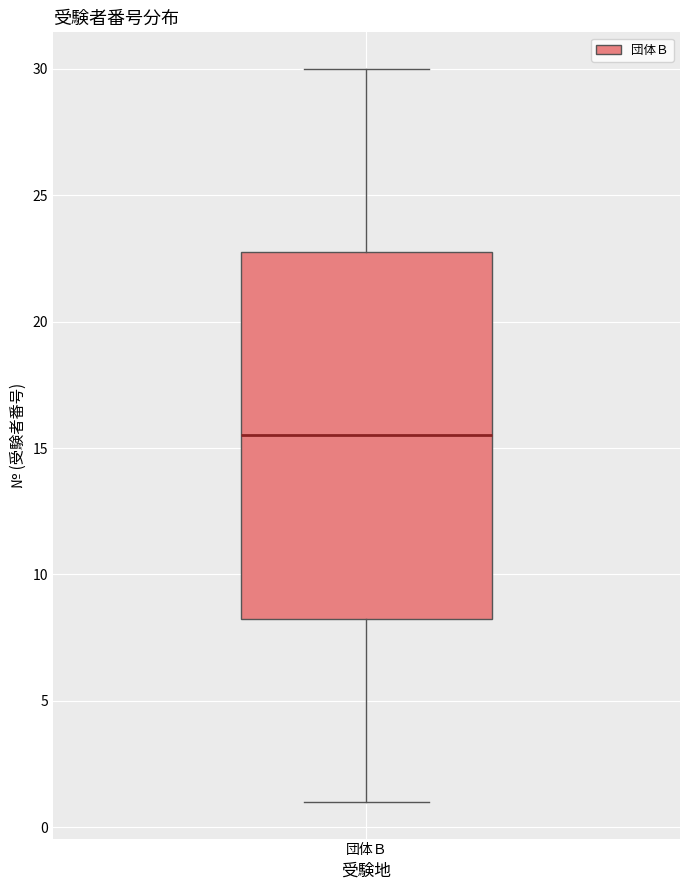

Transcribe this box plot: give where the median line is, the range the box spans, and where the two whiskers end, as read against the y-axis. The values are not printed on the chart, so give them approximately, as read against the axis.

median 15.5, box 8.5 to 23.0, whiskers 1.0 to 30.0